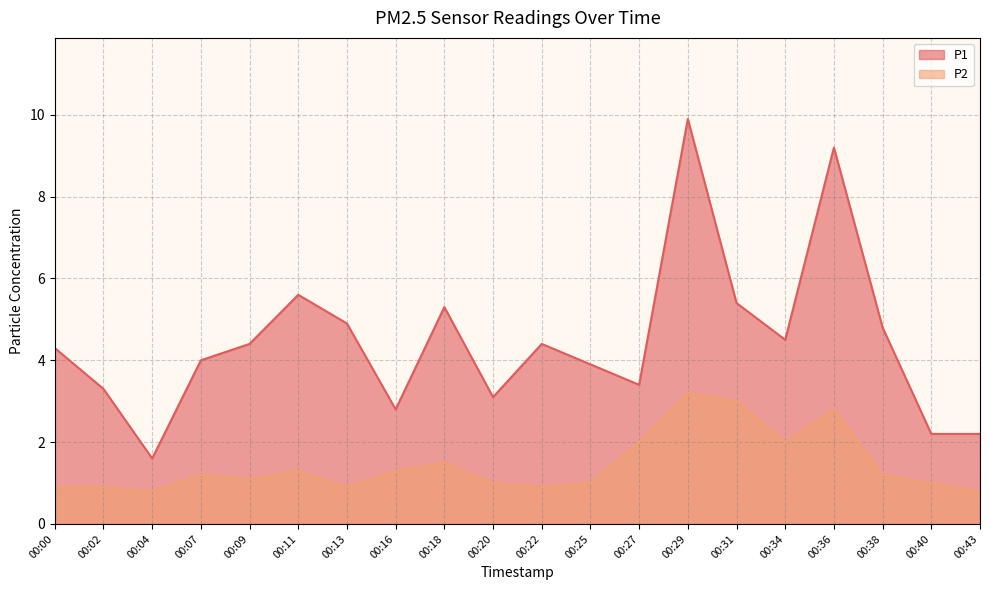

Does the chart have visible grid lines?

Yes